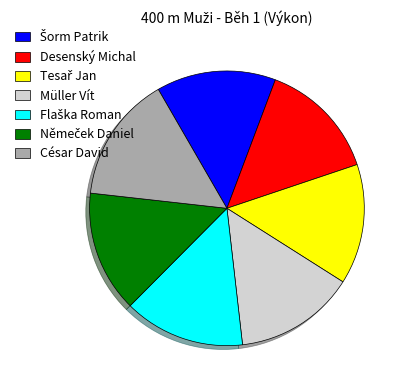

Is it true that César David is 15% of the pie?

True